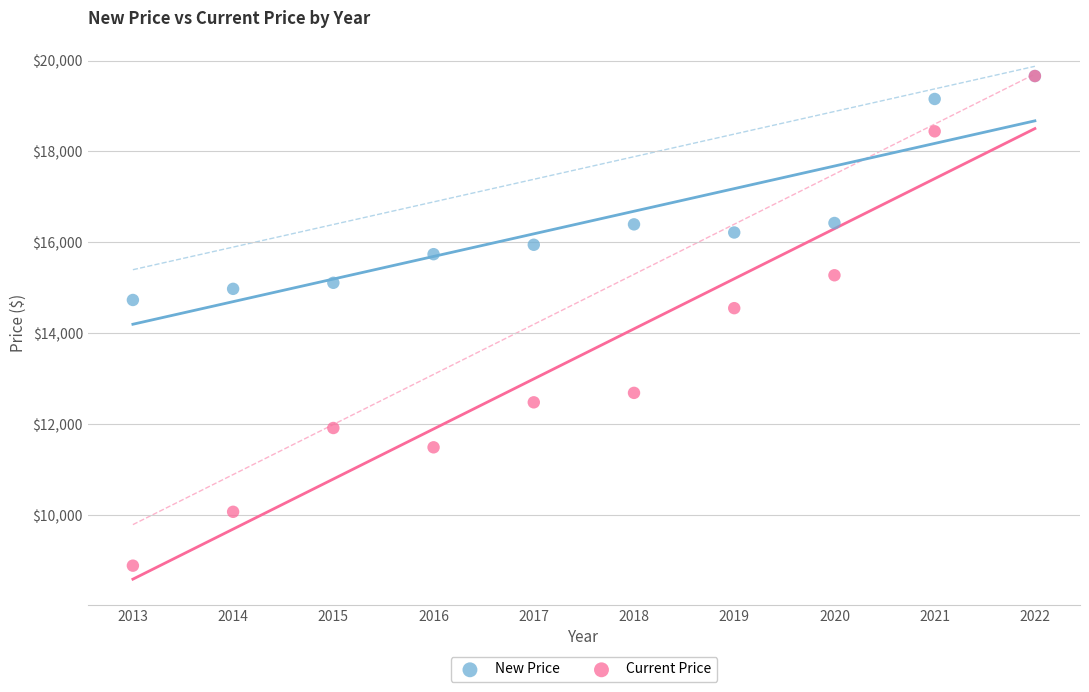

In the Current Price series, what Y value is closest to 14273?

14552